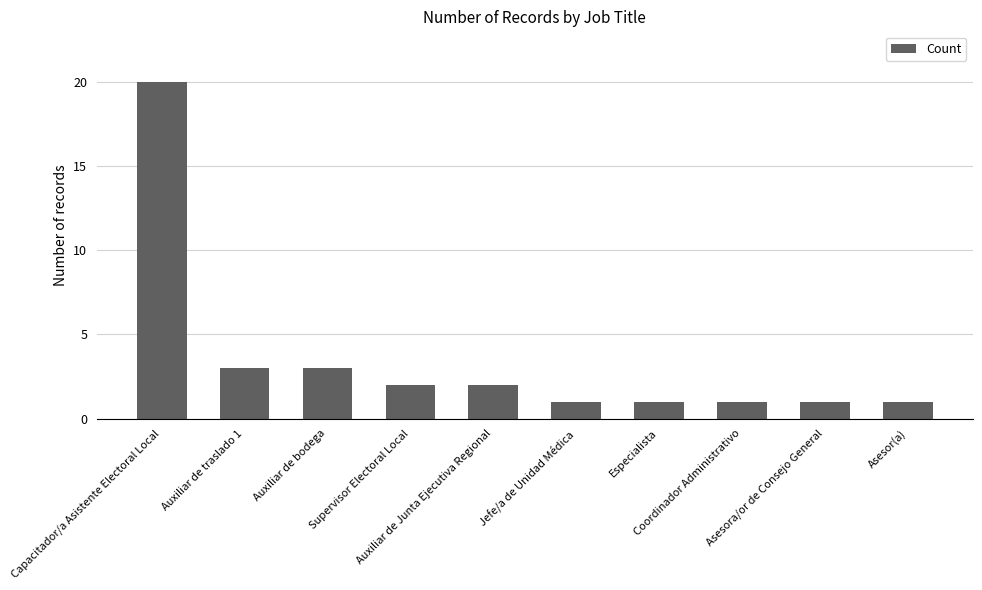

What is the label of the 4th bar from the left?

Supervisor Electoral Local